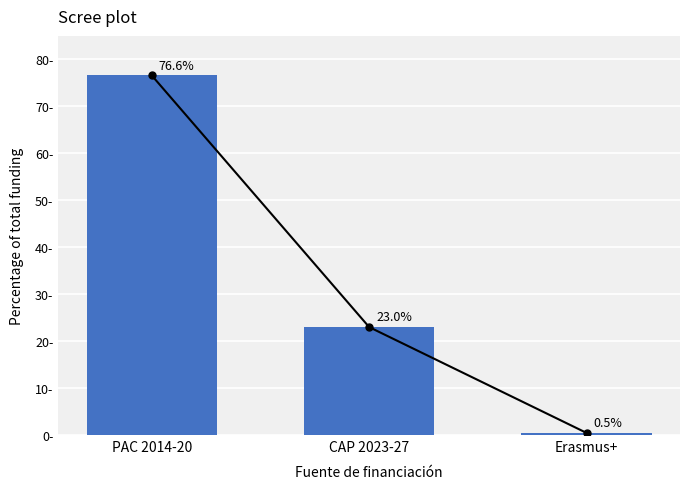

List the labels in order of value, largest first.

PAC 2014-20, CAP 2023-27, Erasmus+